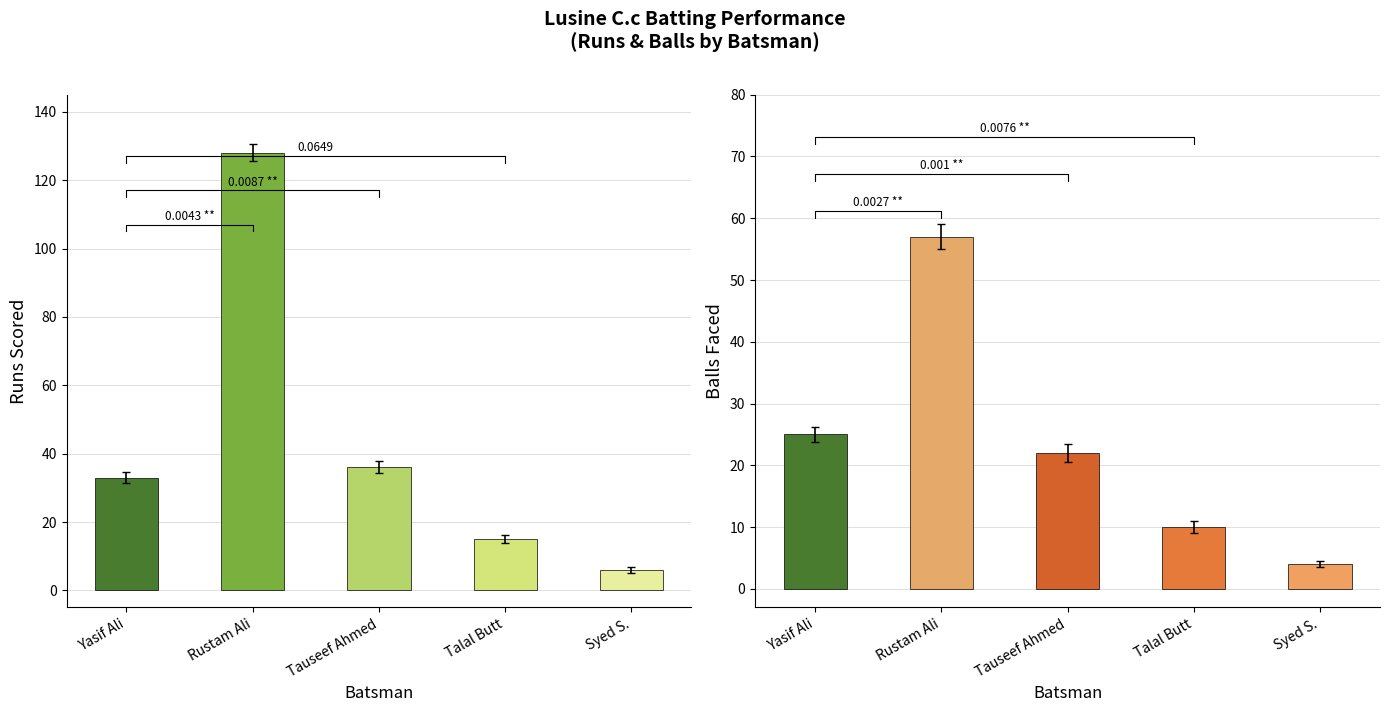

At which category is the sum across all series the highest?

Rustam Ali